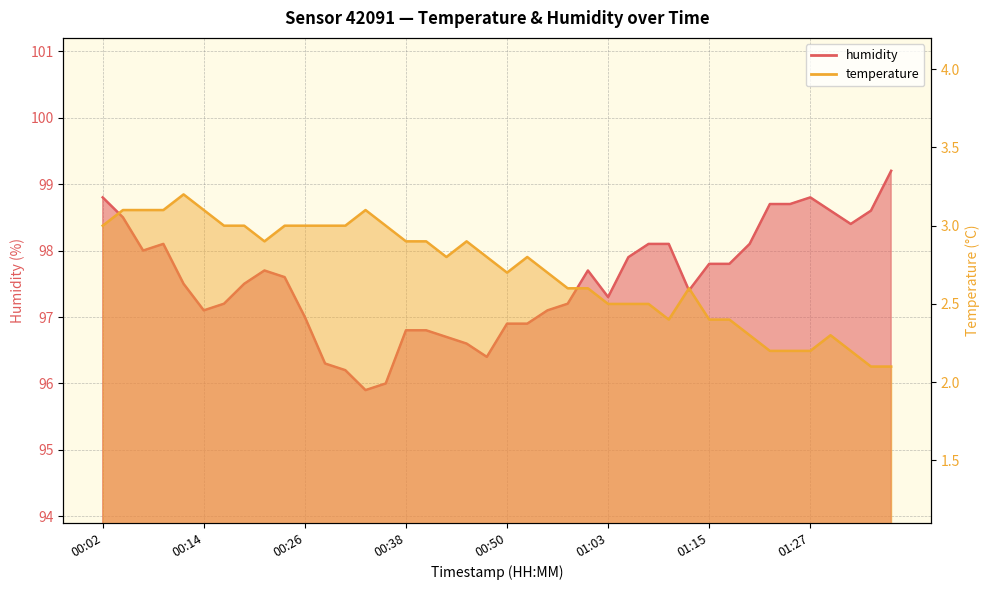

At which category is the sum across all series the highest?

00:02